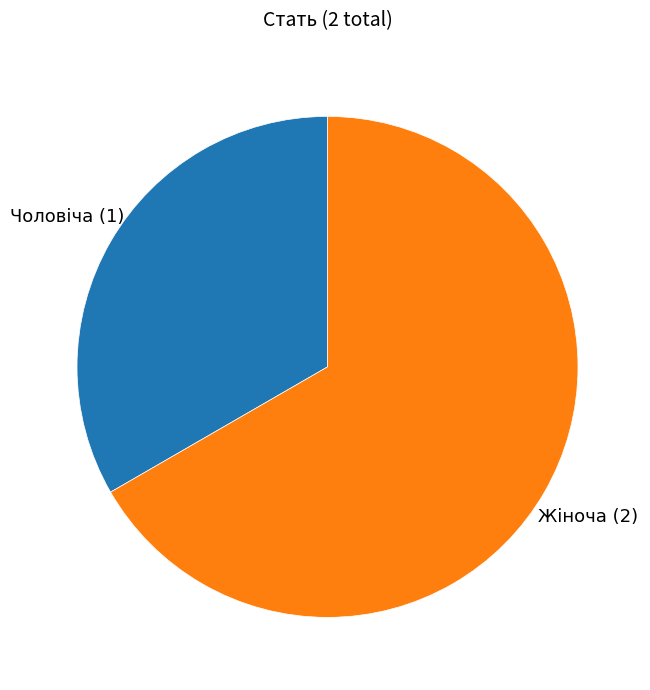

Is the sum of Жіноча and Чоловіча greater than half?

Yes